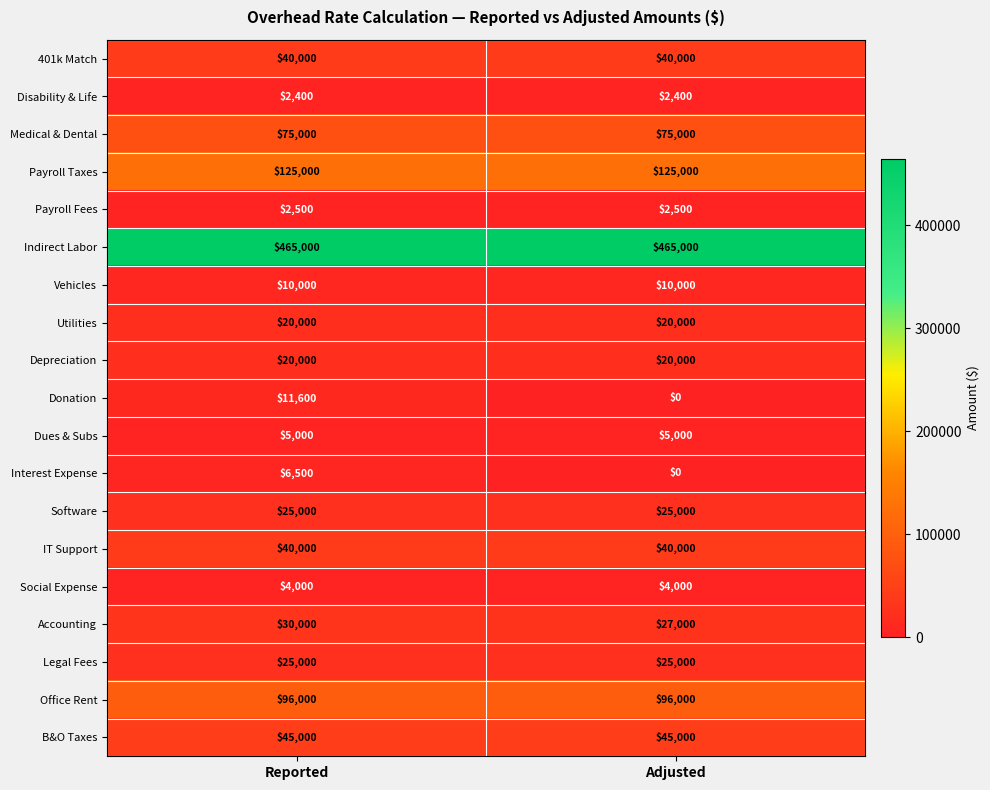

The value of Indirect Labor at Reported is 732540. True or false?

False